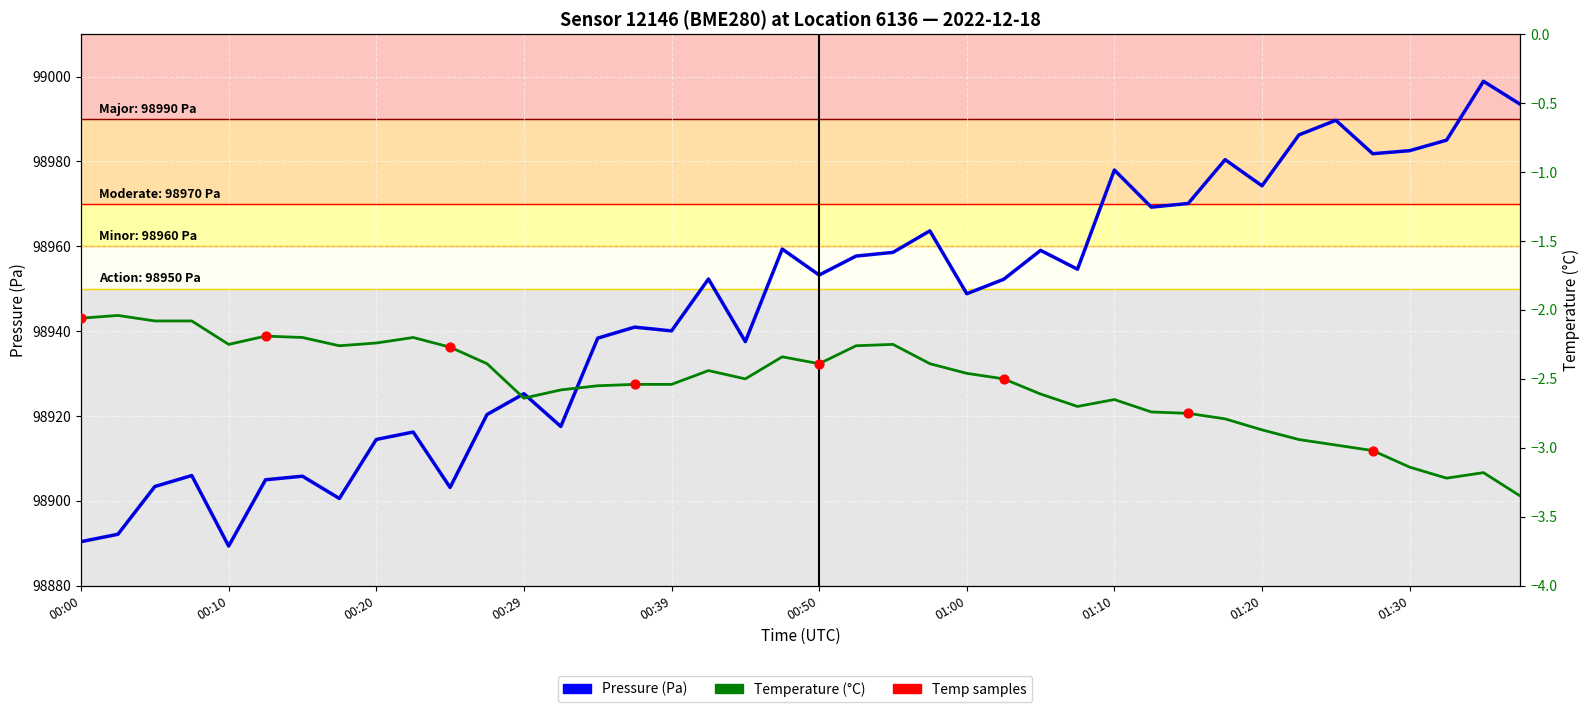

Which series reaches the minimum Y coordinate?

temperature